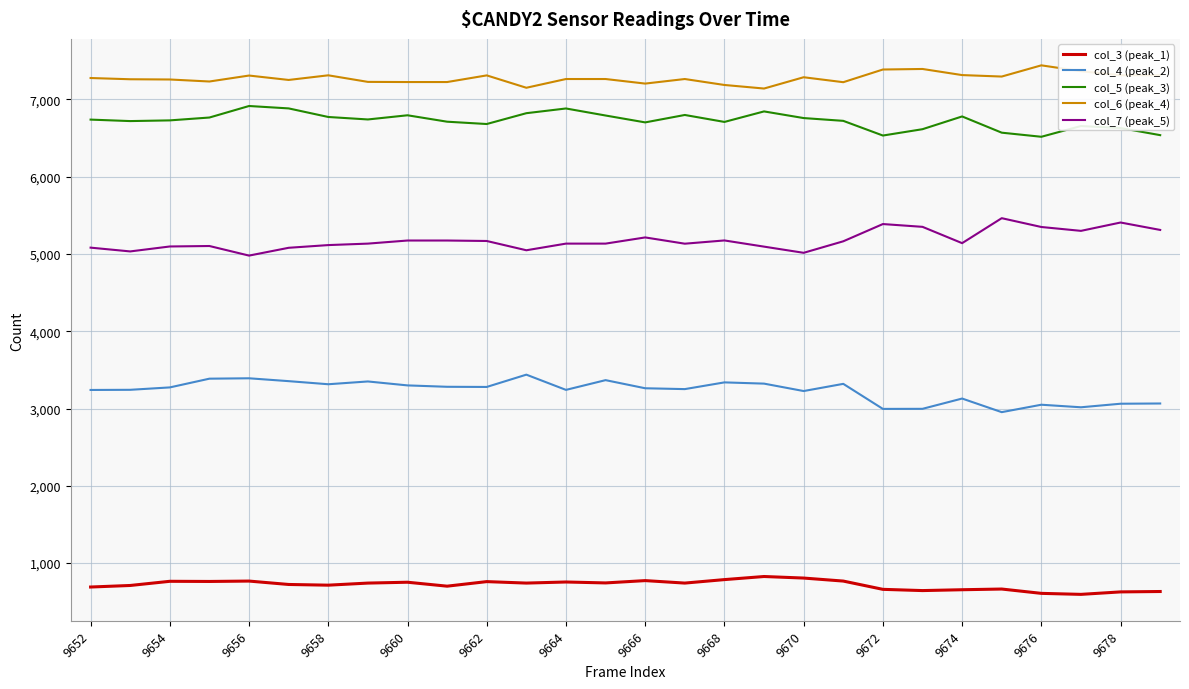

At how many categories does at least one series exceed 5155?

28